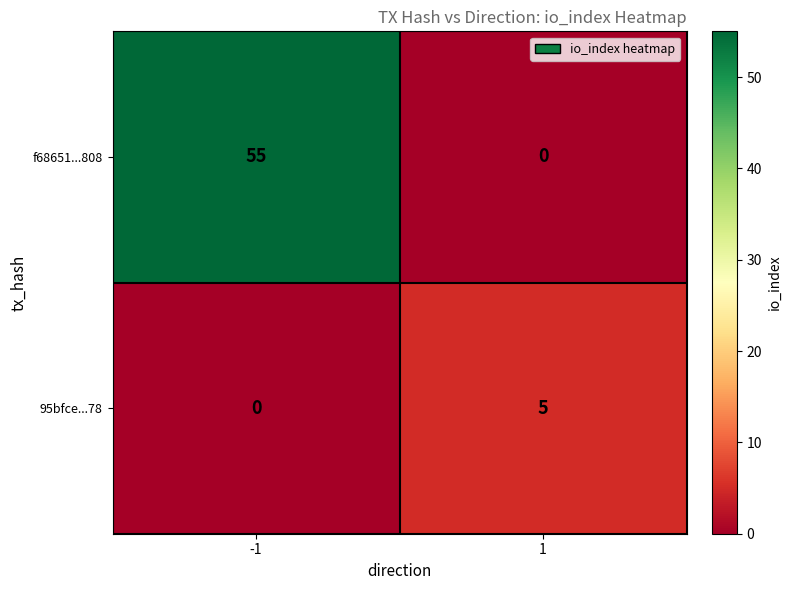

What is the difference between the highest and lowest values at 1?

5